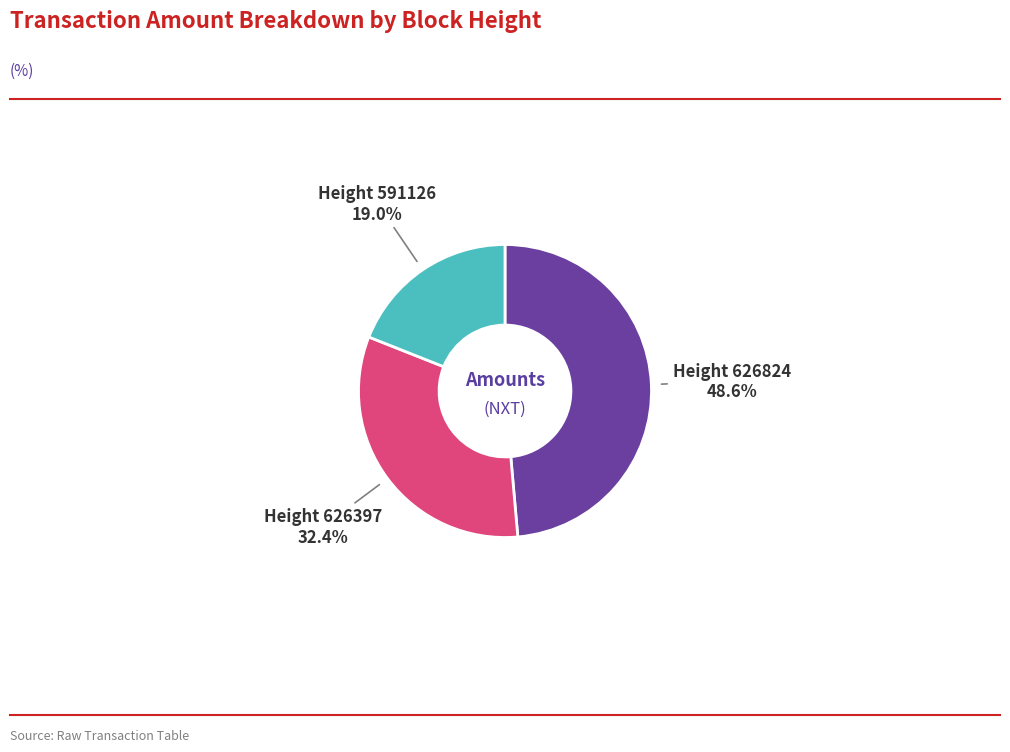

Is there a majority slice in this chart?

No